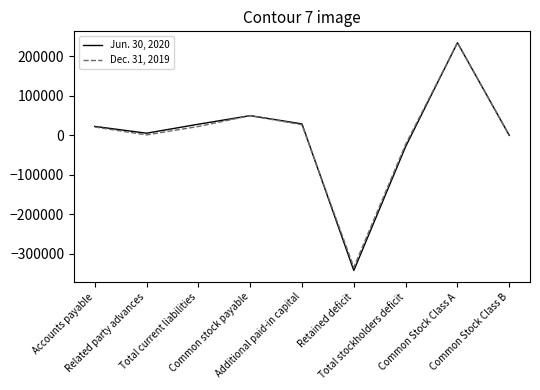

Is the value of Jun. 30, 2020 at Common stock payable greater than the value of Dec. 31, 2019 at Related party advances?

Yes